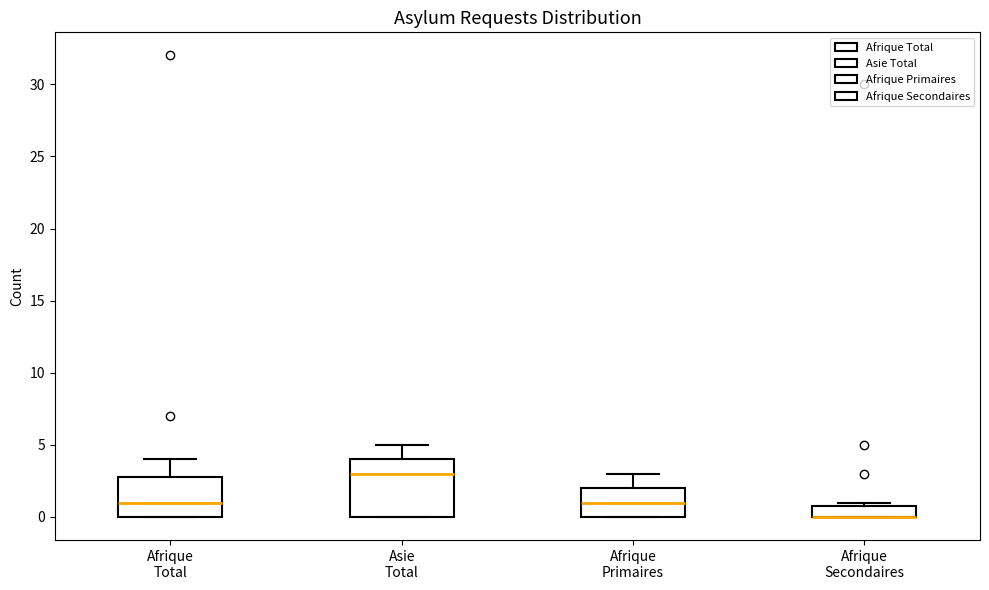

Comparing the boxes themselves (not the whiskers), which one is the tallest?

Asie Total